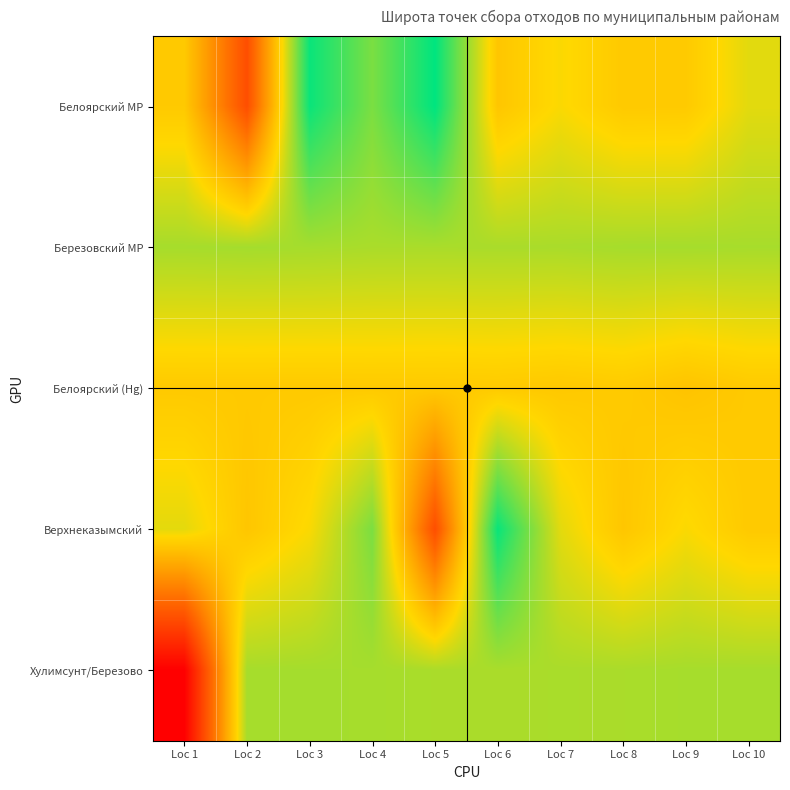

Between Loc 6 and Loc 9, which is larger?

Loc 9